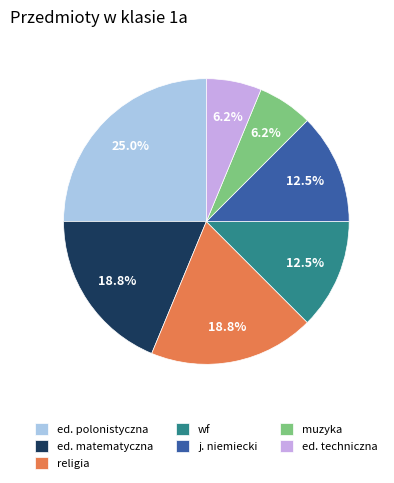

To the nearest percent, what portion does religia represent?

19%